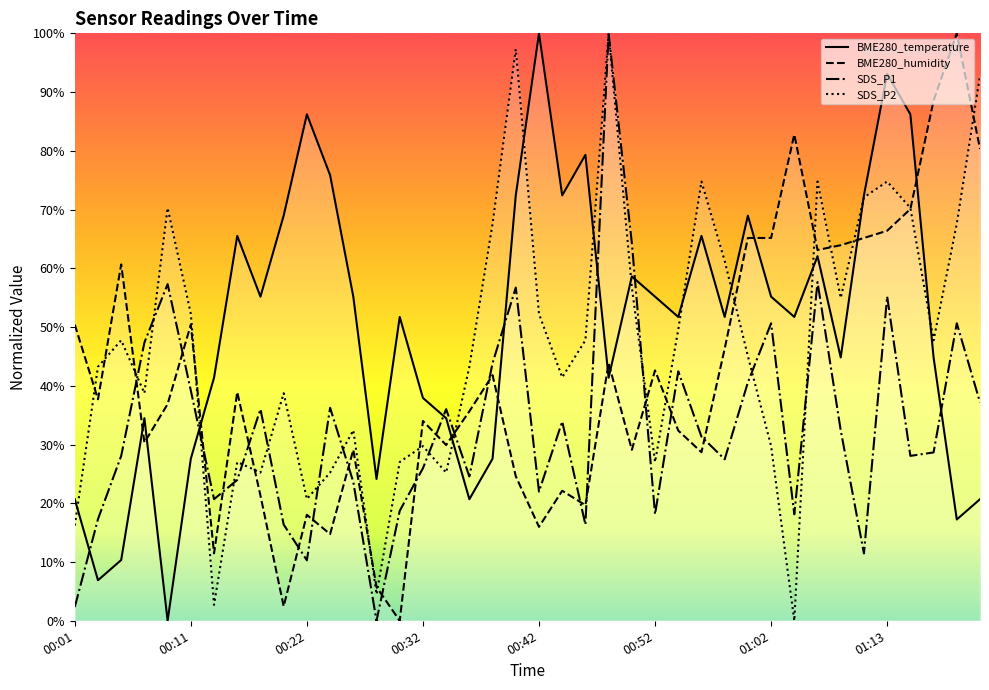

At which label is SDS_P1 closest to 49?

00:07